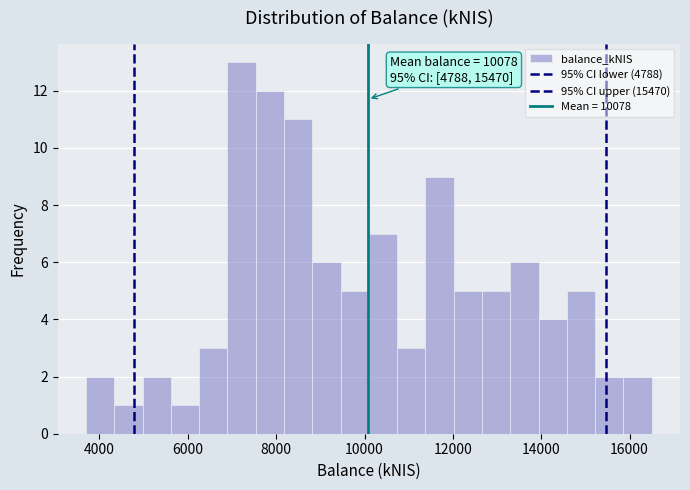

Read against the x-axis, roughly where is the centre of the tallest bar?

7200